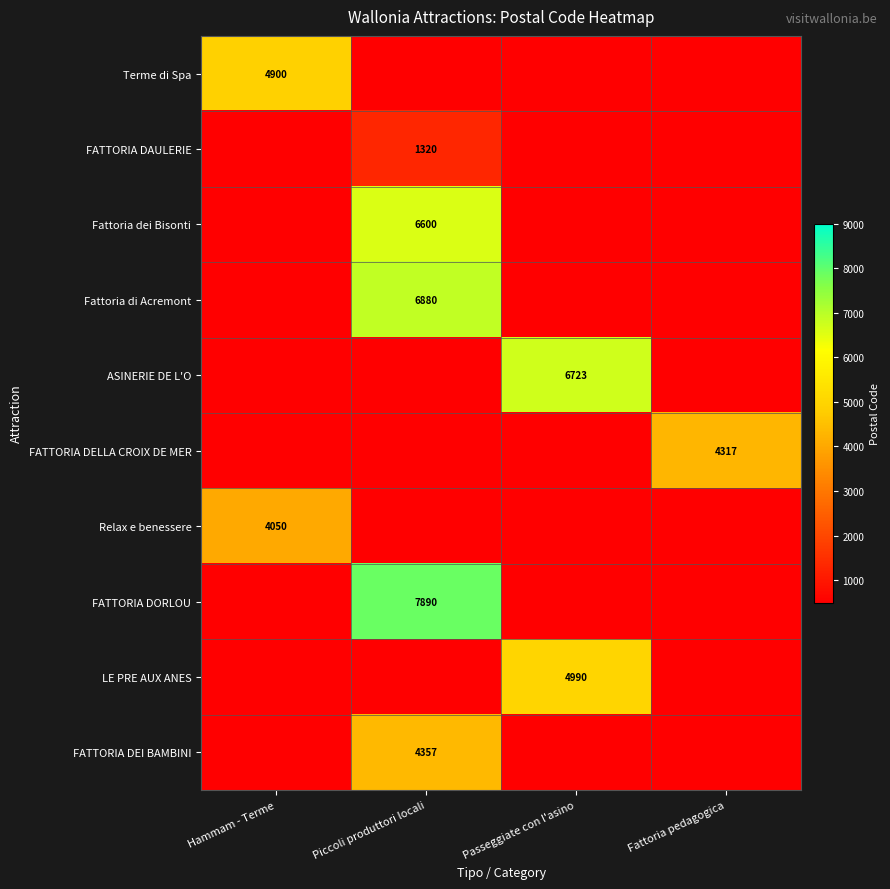

True or false: ASINERIE DE L'O has a value of 2075 at Passeggiate con l'asino.

False